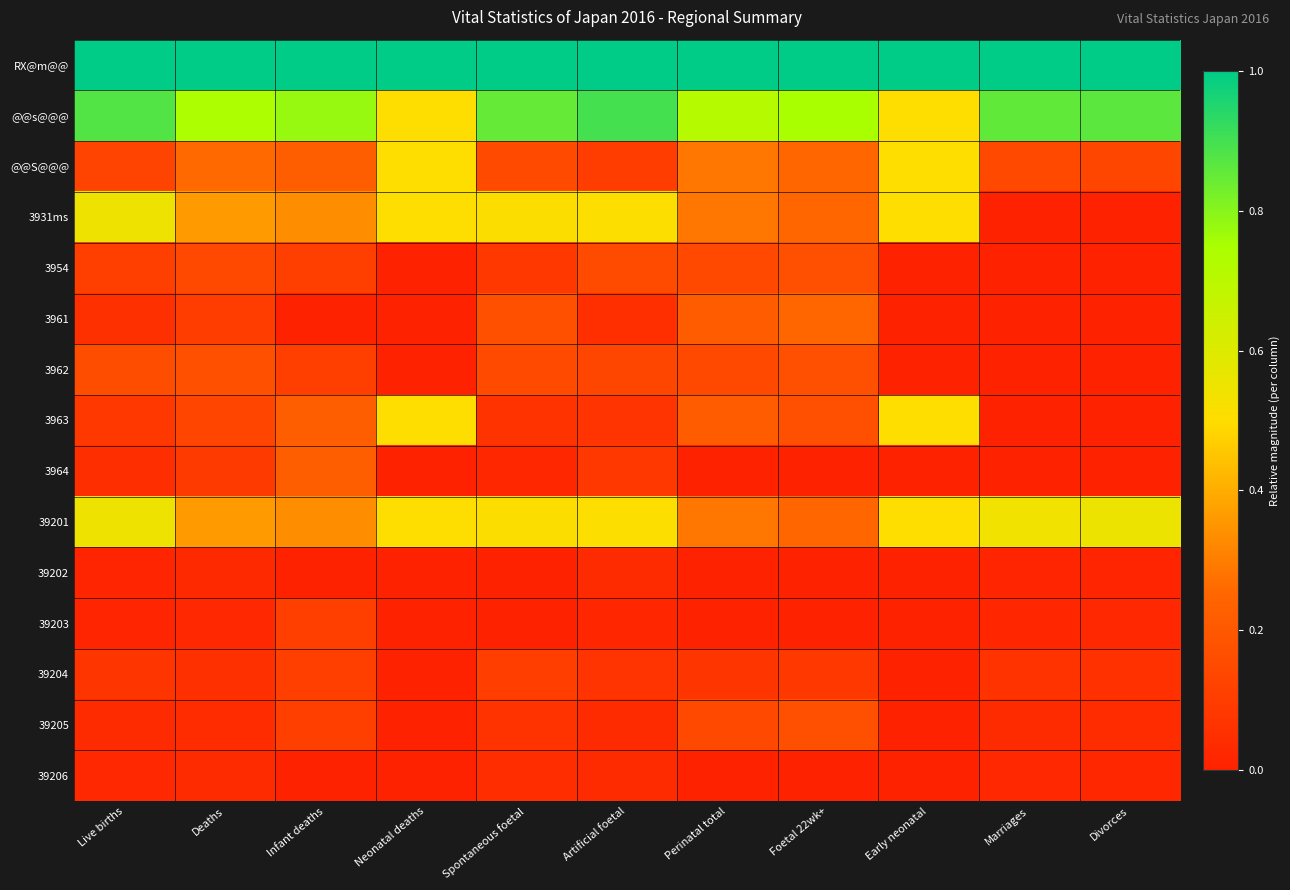

Reading left to right, extract all data points from this chart.

RX@m@@: Live births=1.0	Deaths=1.0	Infant deaths=1.0	Neonatal deaths=1.0	Spontaneous foetal=1.0	Artificial foetal=1.0	Perinatal total=1.0	Foetal 22wk+=1.0	Early neonatal=1.0	Marriages=1.0	Divorces=1.0
@@s@@@: Live births=0.9	Deaths=0.7	Infant deaths=0.8	Neonatal deaths=0.5	Spontaneous foetal=0.9	Artificial foetal=0.9	Perinatal total=0.7	Foetal 22wk+=0.8	Early neonatal=0.5	Marriages=0.9	Divorces=0.9
@@S@@@: Live births=0.1	Deaths=0.3	Infant deaths=0.2	Neonatal deaths=0.5	Spontaneous foetal=0.1	Artificial foetal=0.1	Perinatal total=0.3	Foetal 22wk+=0.2	Early neonatal=0.5	Marriages=0.1	Divorces=0.1
3931ms: Live births=0.5	Deaths=0.4	Infant deaths=0.3	Neonatal deaths=0.5	Spontaneous foetal=0.5	Artificial foetal=0.5	Perinatal total=0.3	Foetal 22wk+=0.2	Early neonatal=0.5	Marriages=0.0	Divorces=0.0
3954: Live births=0.1	Deaths=0.1	Infant deaths=0.1	Neonatal deaths=0.0	Spontaneous foetal=0.1	Artificial foetal=0.2	Perinatal total=0.1	Foetal 22wk+=0.2	Early neonatal=0.0	Marriages=0.0	Divorces=0.0
3961: Live births=0.1	Deaths=0.1	Infant deaths=0.0	Neonatal deaths=0.0	Spontaneous foetal=0.2	Artificial foetal=0.1	Perinatal total=0.2	Foetal 22wk+=0.2	Early neonatal=0.0	Marriages=0.0	Divorces=0.0
3962: Live births=0.2	Deaths=0.2	Infant deaths=0.1	Neonatal deaths=0.0	Spontaneous foetal=0.1	Artificial foetal=0.1	Perinatal total=0.1	Foetal 22wk+=0.2	Early neonatal=0.0	Marriages=0.0	Divorces=0.0
3963: Live births=0.1	Deaths=0.1	Infant deaths=0.2	Neonatal deaths=0.5	Spontaneous foetal=0.1	Artificial foetal=0.1	Perinatal total=0.2	Foetal 22wk+=0.2	Early neonatal=0.5	Marriages=0.0	Divorces=0.0
3964: Live births=0.0	Deaths=0.1	Infant deaths=0.2	Neonatal deaths=0.0	Spontaneous foetal=0.0	Artificial foetal=0.1	Perinatal total=0.0	Foetal 22wk+=0.0	Early neonatal=0.0	Marriages=0.0	Divorces=0.0
39201: Live births=0.5	Deaths=0.4	Infant deaths=0.3	Neonatal deaths=0.5	Spontaneous foetal=0.5	Artificial foetal=0.5	Perinatal total=0.3	Foetal 22wk+=0.2	Early neonatal=0.5	Marriages=0.5	Divorces=0.6
39202: Live births=0.0	Deaths=0.0	Infant deaths=0.0	Neonatal deaths=0.0	Spontaneous foetal=0.0	Artificial foetal=0.0	Perinatal total=0.0	Foetal 22wk+=0.0	Early neonatal=0.0	Marriages=0.0	Divorces=0.0
39203: Live births=0.0	Deaths=0.0	Infant deaths=0.1	Neonatal deaths=0.0	Spontaneous foetal=0.0	Artificial foetal=0.0	Perinatal total=0.0	Foetal 22wk+=0.0	Early neonatal=0.0	Marriages=0.0	Divorces=0.0
39204: Live births=0.1	Deaths=0.1	Infant deaths=0.1	Neonatal deaths=0.0	Spontaneous foetal=0.1	Artificial foetal=0.1	Perinatal total=0.1	Foetal 22wk+=0.1	Early neonatal=0.0	Marriages=0.1	Divorces=0.1
39205: Live births=0.0	Deaths=0.0	Infant deaths=0.1	Neonatal deaths=0.0	Spontaneous foetal=0.1	Artificial foetal=0.0	Perinatal total=0.1	Foetal 22wk+=0.2	Early neonatal=0.0	Marriages=0.0	Divorces=0.0
39206: Live births=0.0	Deaths=0.0	Infant deaths=0.0	Neonatal deaths=0.0	Spontaneous foetal=0.0	Artificial foetal=0.0	Perinatal total=0.0	Foetal 22wk+=0.0	Early neonatal=0.0	Marriages=0.0	Divorces=0.0